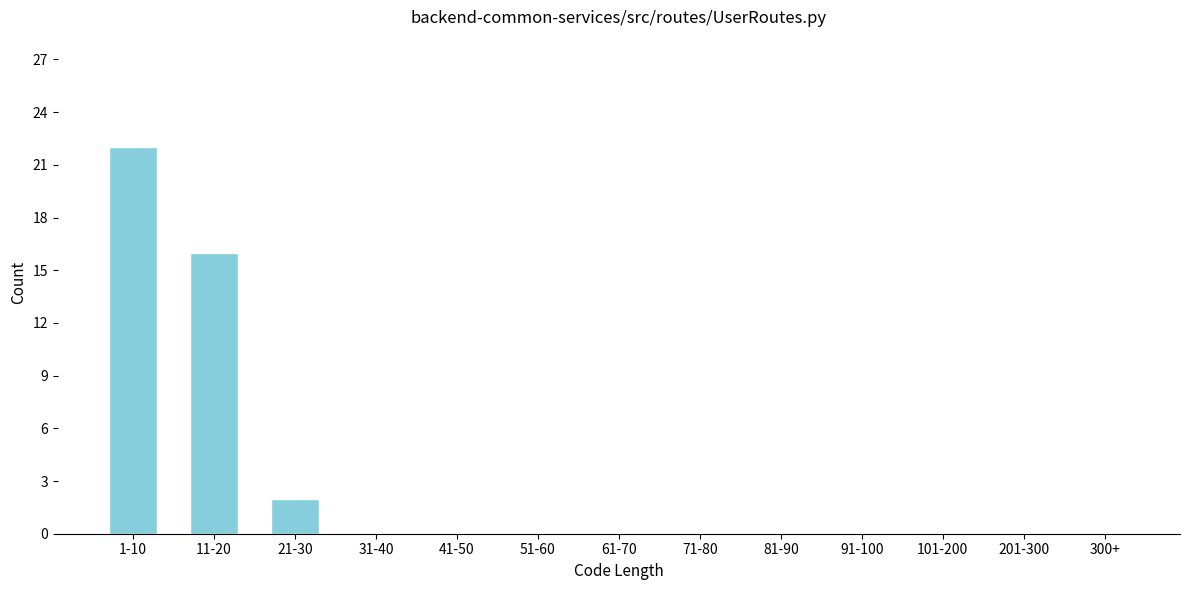

Reading left to right, transcribe all the data shown in this chart.

1-10=22	11-20=16	21-30=2	31-40=0	41-50=0	51-60=0	61-70=0	71-80=0	81-90=0	91-100=0	101-200=0	201-300=0	300+=0